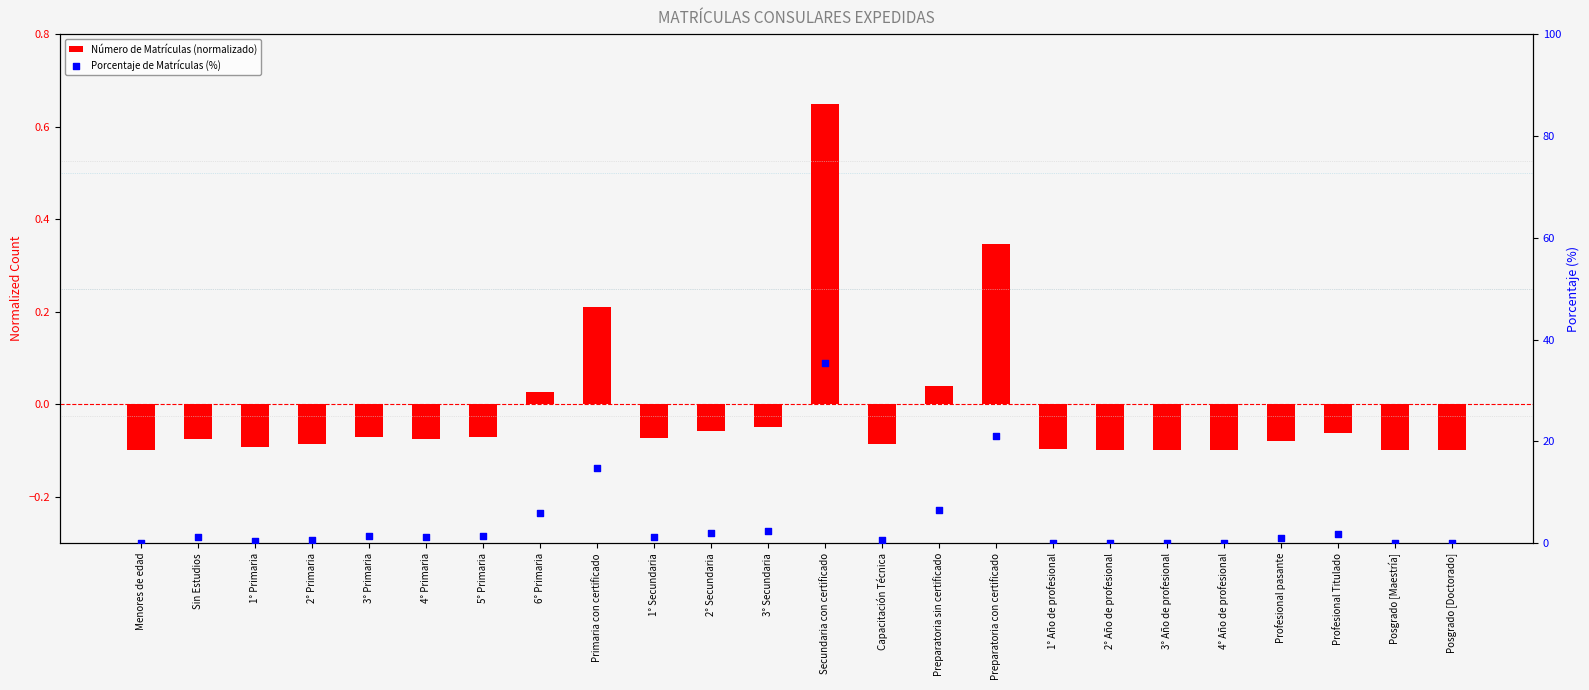

Which series has the largest total across all categories?

Porcentaje de Matrículas (%)